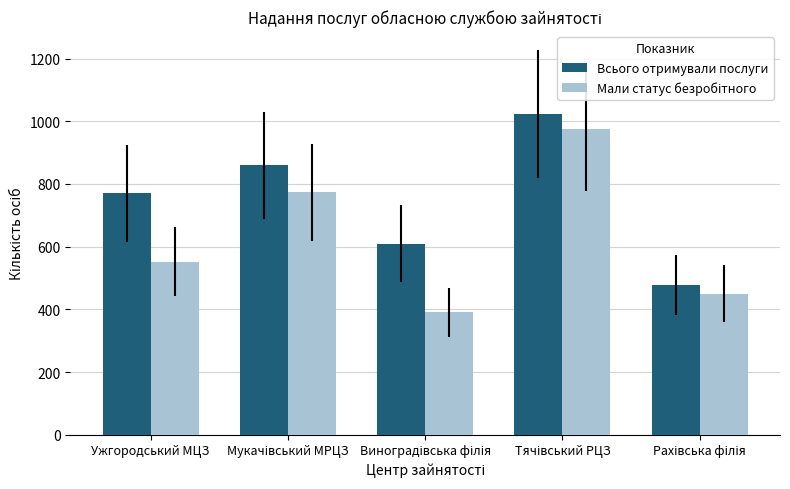

What is the greatest value displayed?

1022